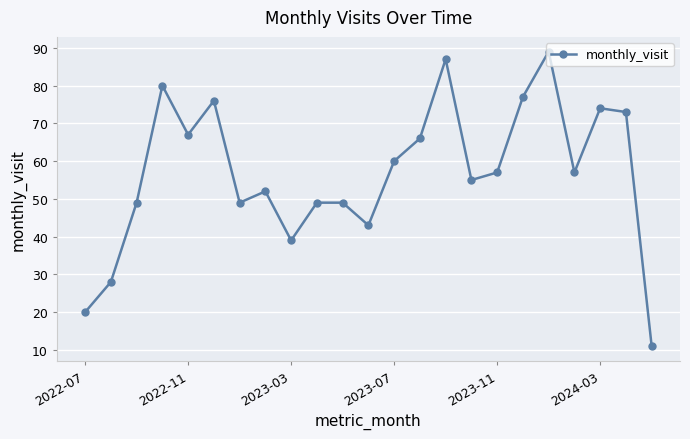

What is the difference between the maximum and minimum values?

78